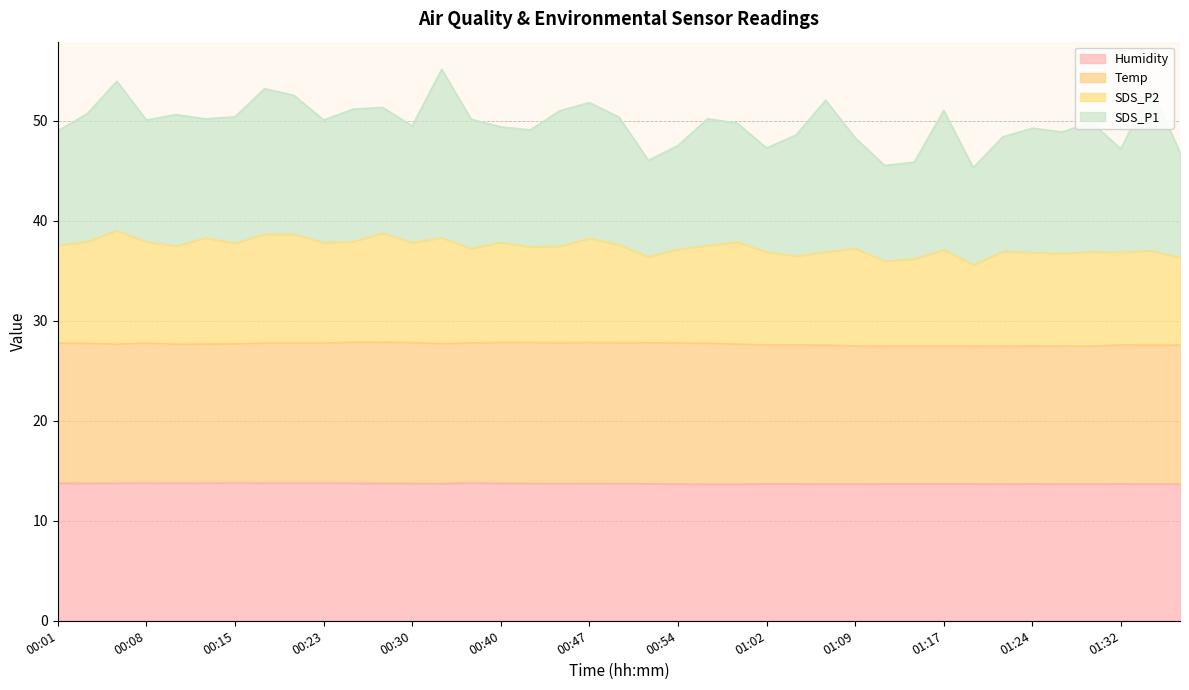

Where is the first local minimum for SDS_P2?

00:11